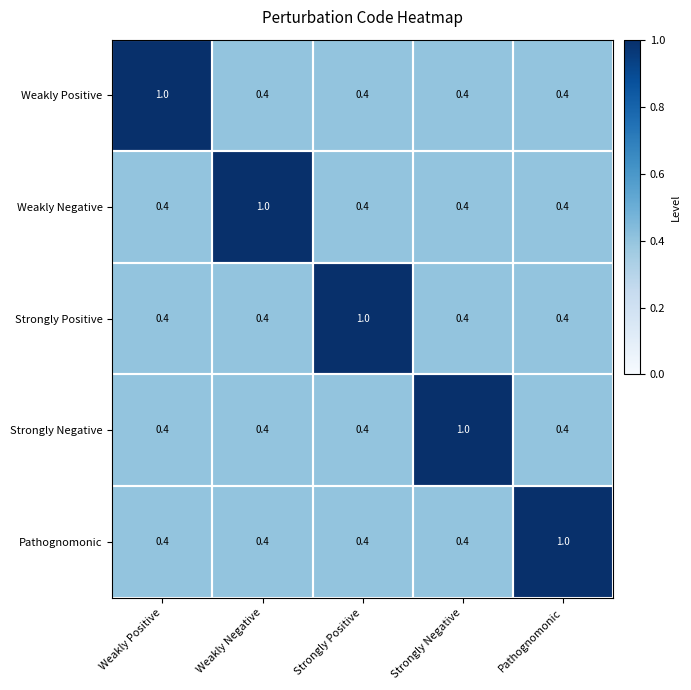

What is the lowest value of the Pathognomonic series?

0.4